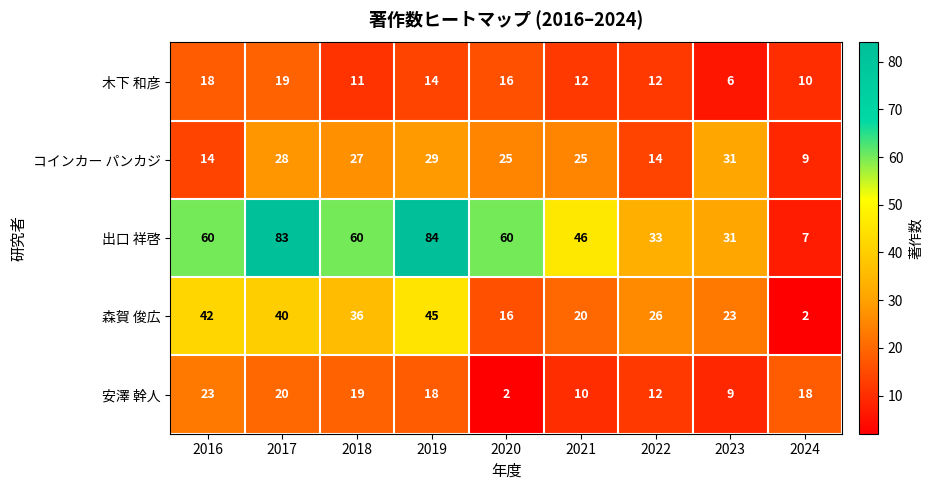

How many series are shown in this chart?

5